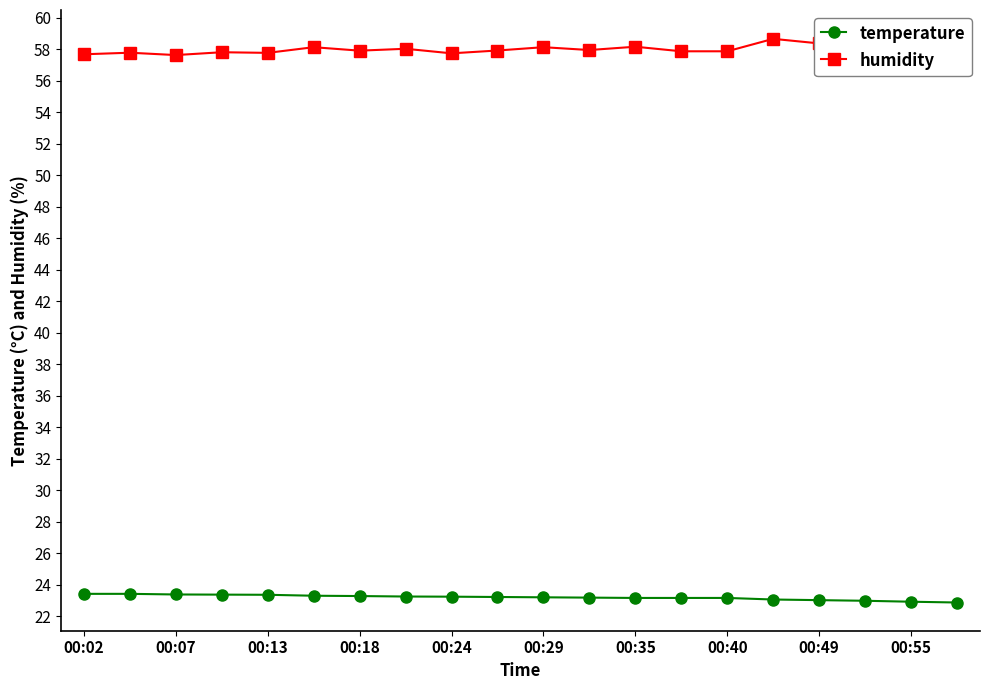

The temperature series shows 8.0 at 00:40. True or false?

False